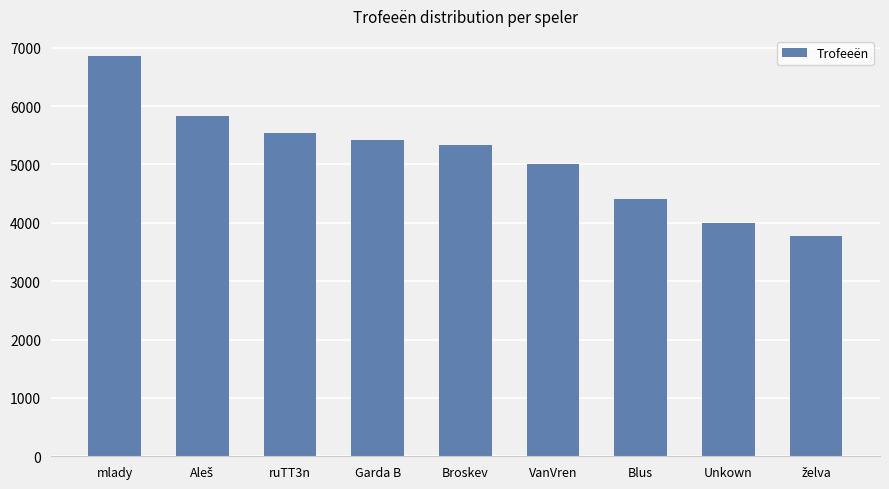

Reading left to right, extract all data points from this chart.

6859	5837	5531	5414	5333	5001	4401	4002	3782